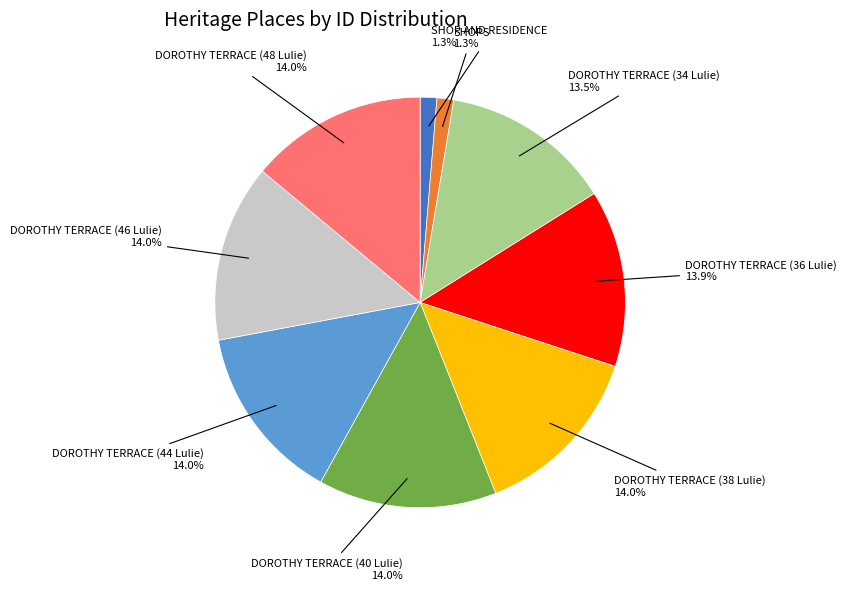

Is it true that DOROTHY TERRACE (40 Lulie) is 27% of the pie?

False